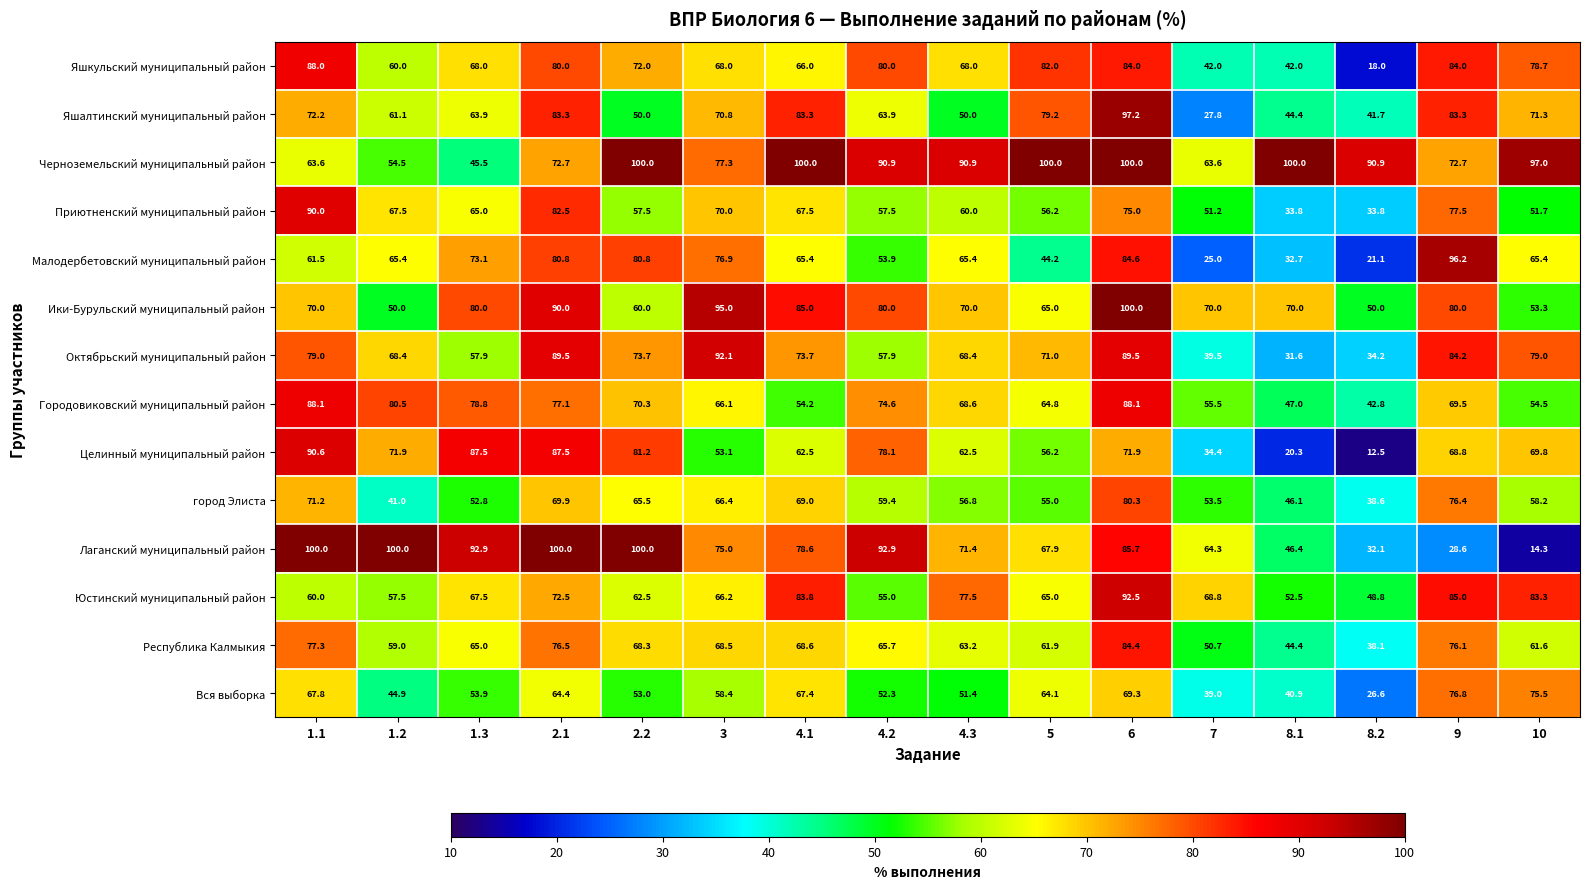

At 4.1, list the series in order from largest to smallest.

Черноземельский муниципальный район, Ики-Бурульский муниципальный район, Юстинский муниципальный район, Яшалтинский муниципальный район, Лаганский муниципальный район, Октябрьский муниципальный район, город Элиста, Республика Калмыкия, Приютненский муниципальный район, Вся выборка, Яшкульский муниципальный район, Малодербетовский муниципальный район, Целинный муниципальный район, Городовиковский муниципальный район